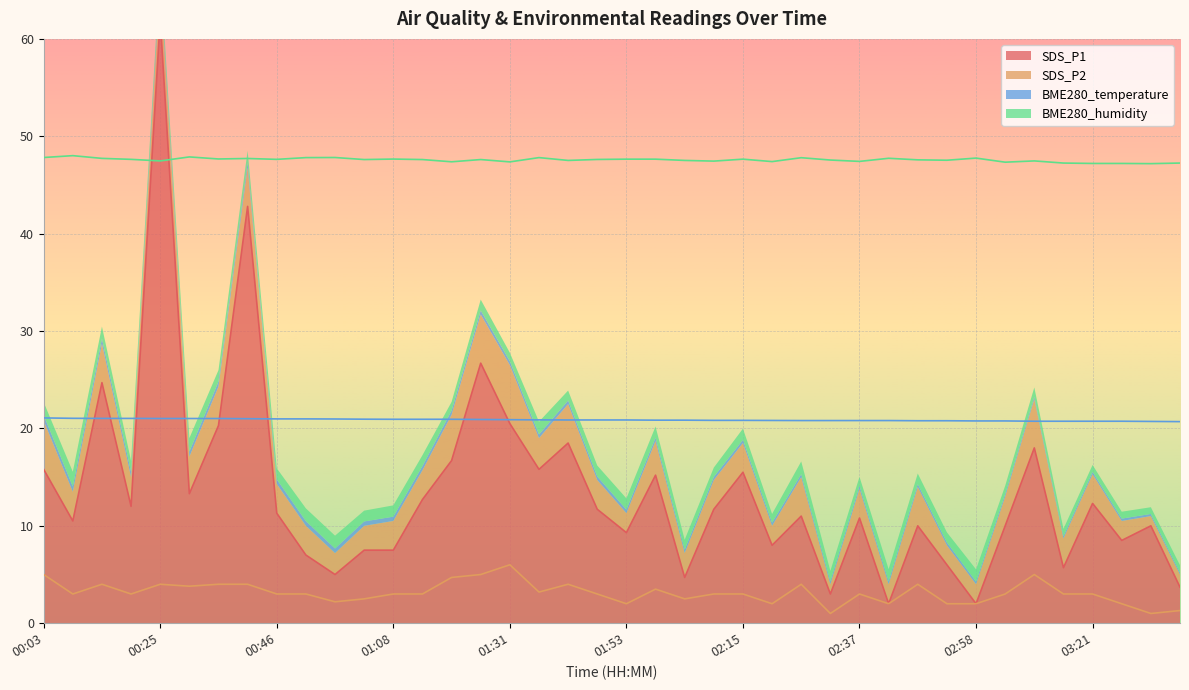

How many data points in SDS_P1 are less than 11?

19